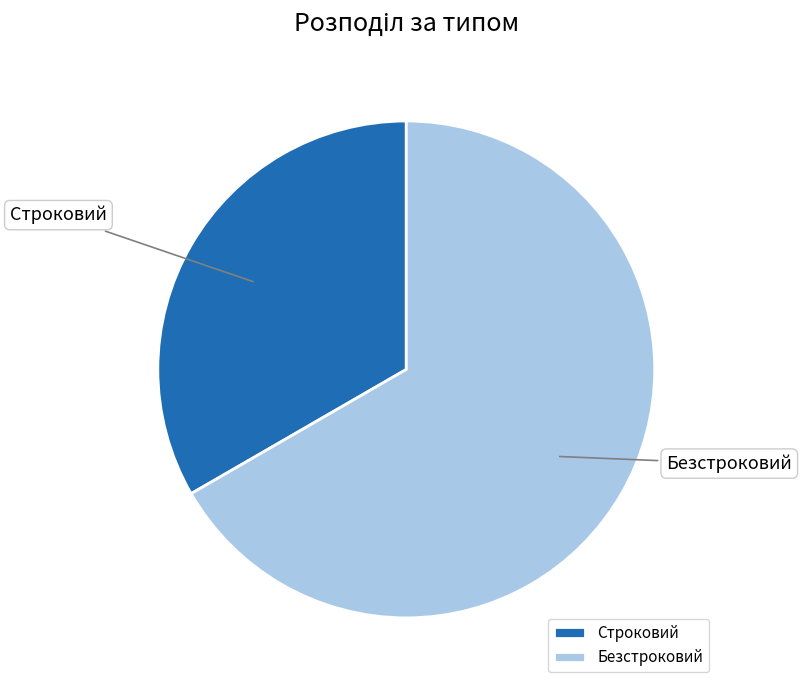

Do Безстроковий and Строковий together represent more than half of the pie?

Yes